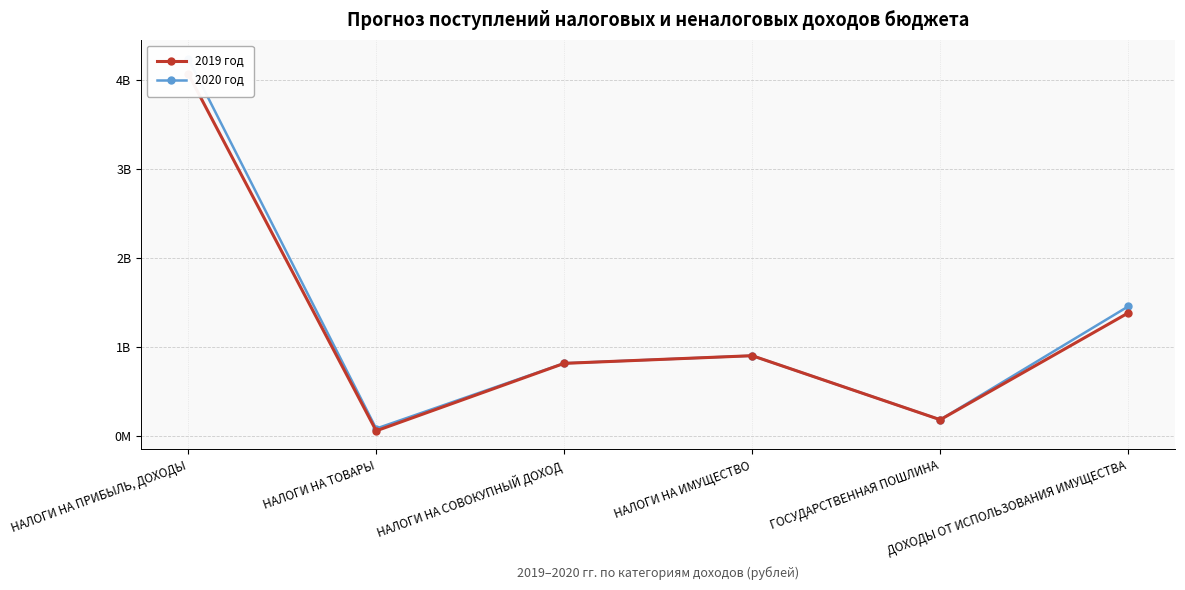

Is the value of 2020 год at ГОСУДАРСТВЕННАЯ ПОШЛИНА greater than the value of 2019 год at ГОСУДАРСТВЕННАЯ ПОШЛИНА?

No